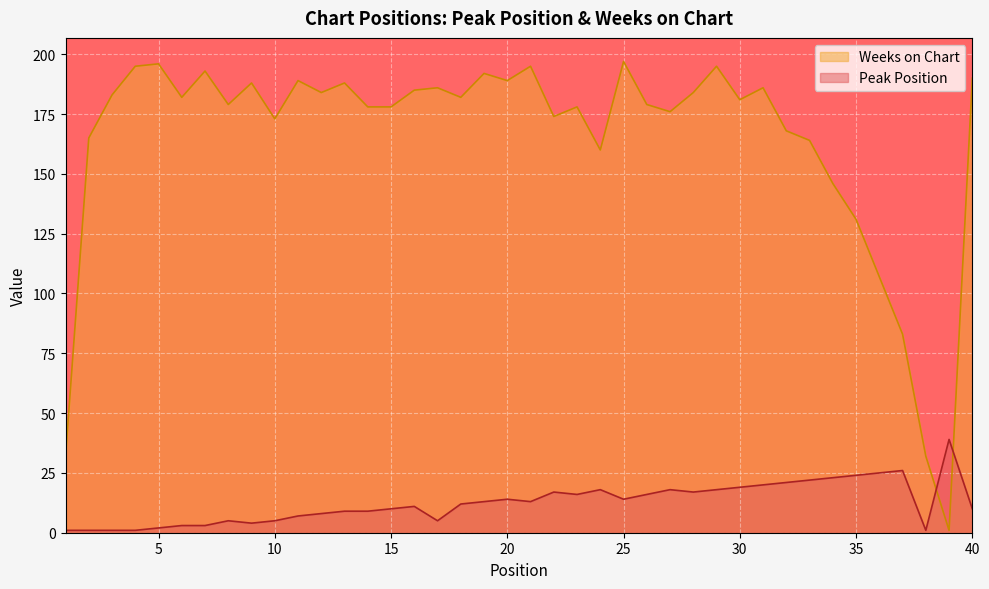

How many data points does each series have?

40